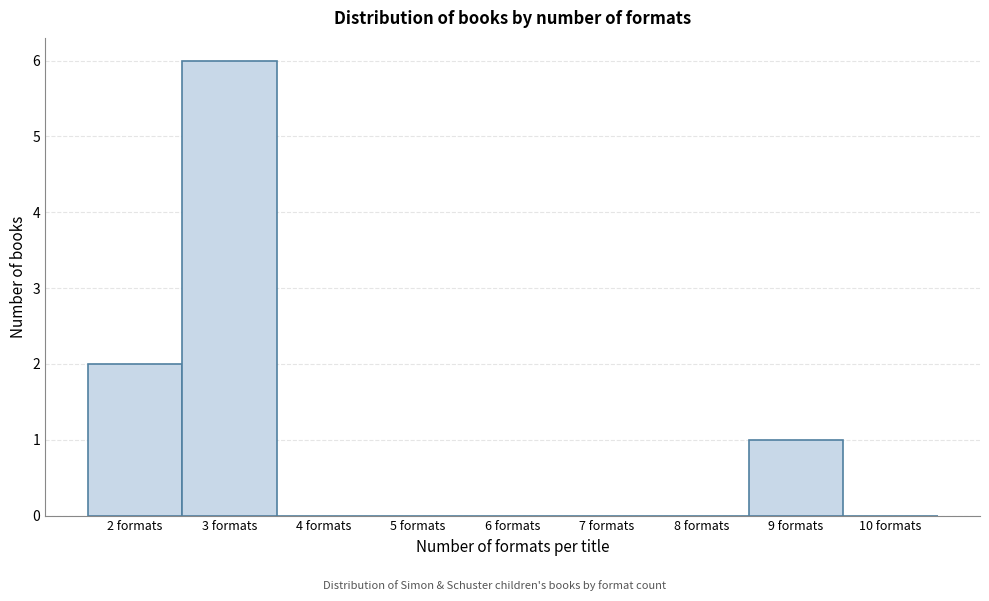

Reading left to right, list every bar in this chart as the range it spans on the x-axis followed by its height. The values are not printed on the chart, so give them approximately, as read against the axis.

1.5 to 2.5: 2
2.5 to 3.5: 6
3.5 to 4.5: 0
4.5 to 5.5: 0
5.5 to 6.5: 0
6.5 to 7.5: 0
7.5 to 8.5: 0
8.5 to 9.5: 1
9.5 to 10.5: 0